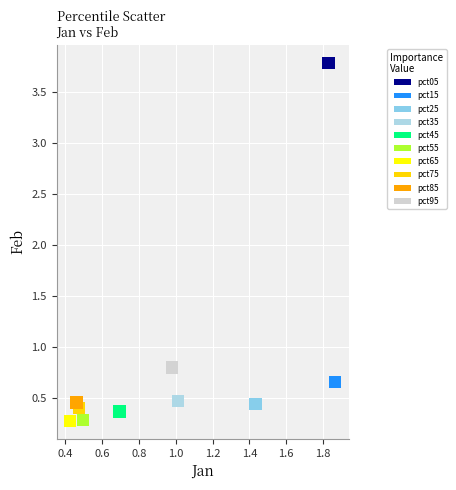

What are all the series names shown in the legend?

pct05, pct15, pct25, pct35, pct45, pct55, pct65, pct75, pct85, pct95